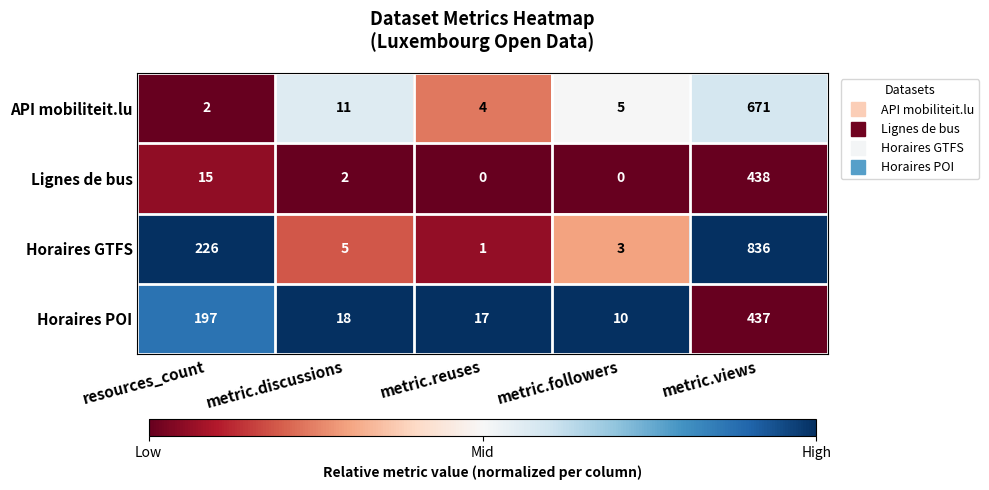

Reading left to right, transcribe all the data shown in this chart.

API mobiliteit.lu: resources_count=2	metric.discussions=11	metric.reuses=4	metric.followers=5	metric.views=671
Lignes de bus: resources_count=15	metric.discussions=2	metric.reuses=0	metric.followers=0	metric.views=438
Horaires GTFS: resources_count=226	metric.discussions=5	metric.reuses=1	metric.followers=3	metric.views=836
Horaires POI: resources_count=197	metric.discussions=18	metric.reuses=17	metric.followers=10	metric.views=437